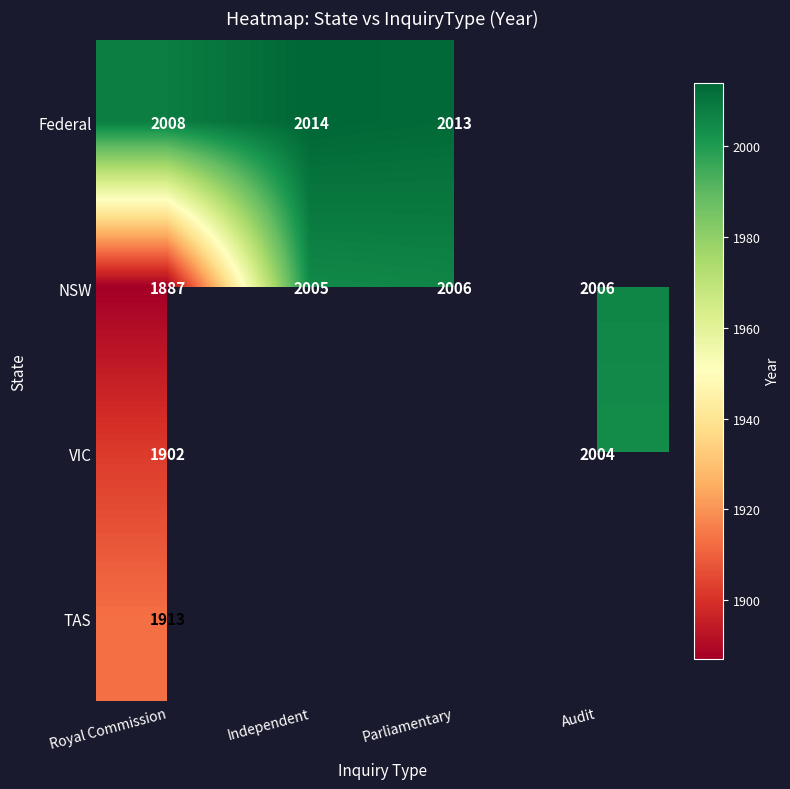

What is the maximum value for NSW?

2006